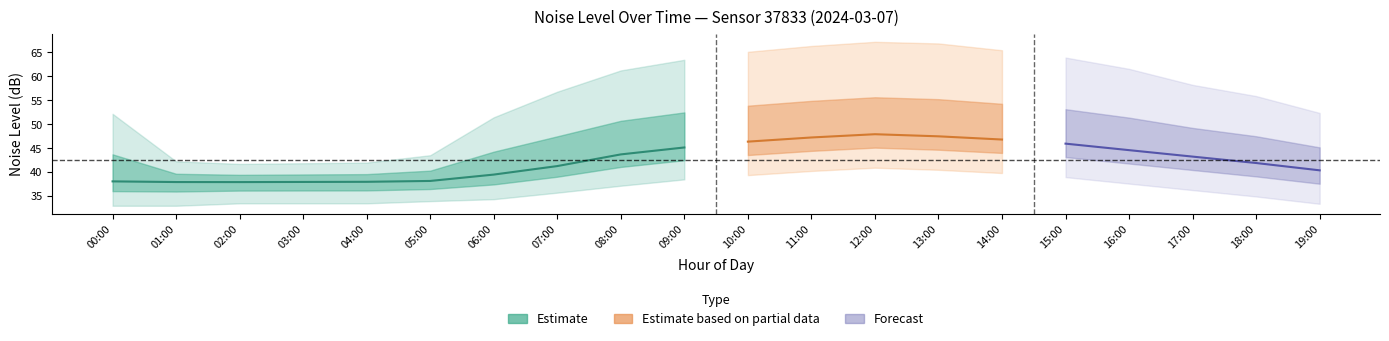

What is the value of the noise_LA_max point at the 6th from the left?

43.5